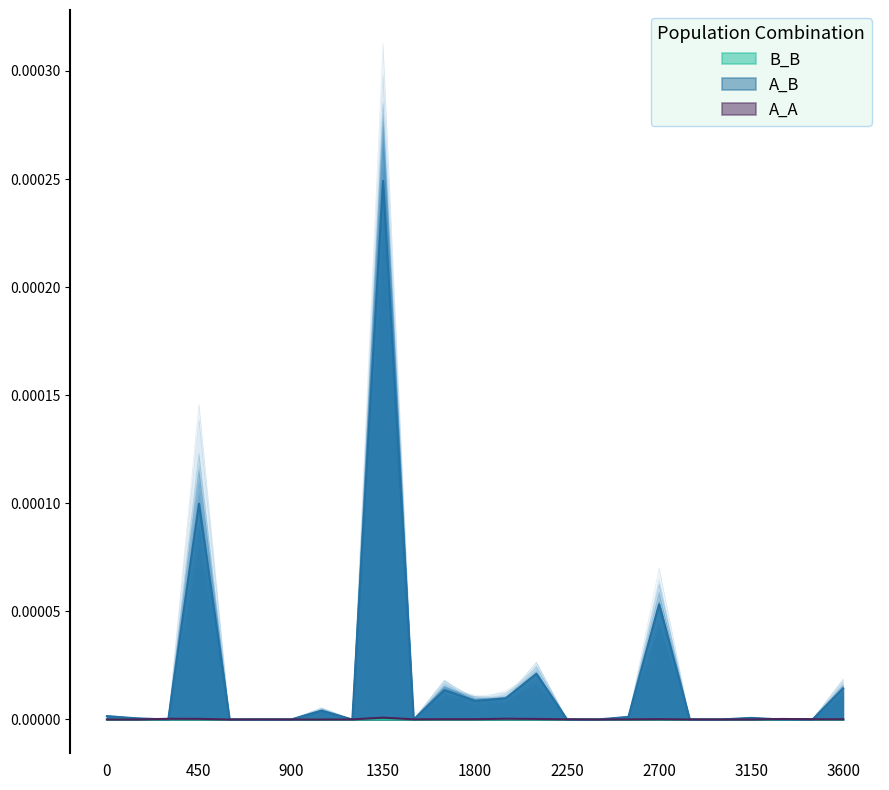

The value of A_B at sanL.0019 is -0.0. True or false?

False